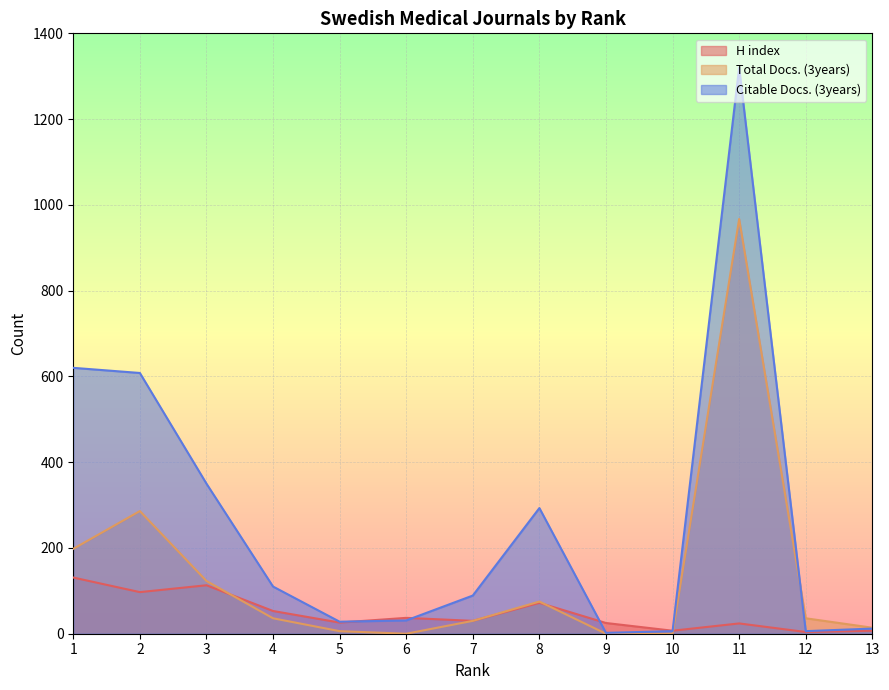

How many interior local peaks does the H index series have?

4